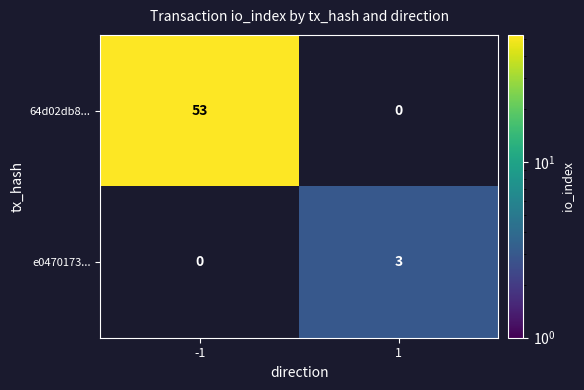

Is the value of e0470173... at 1 greater than the value of 64d02db8... at -1?

No